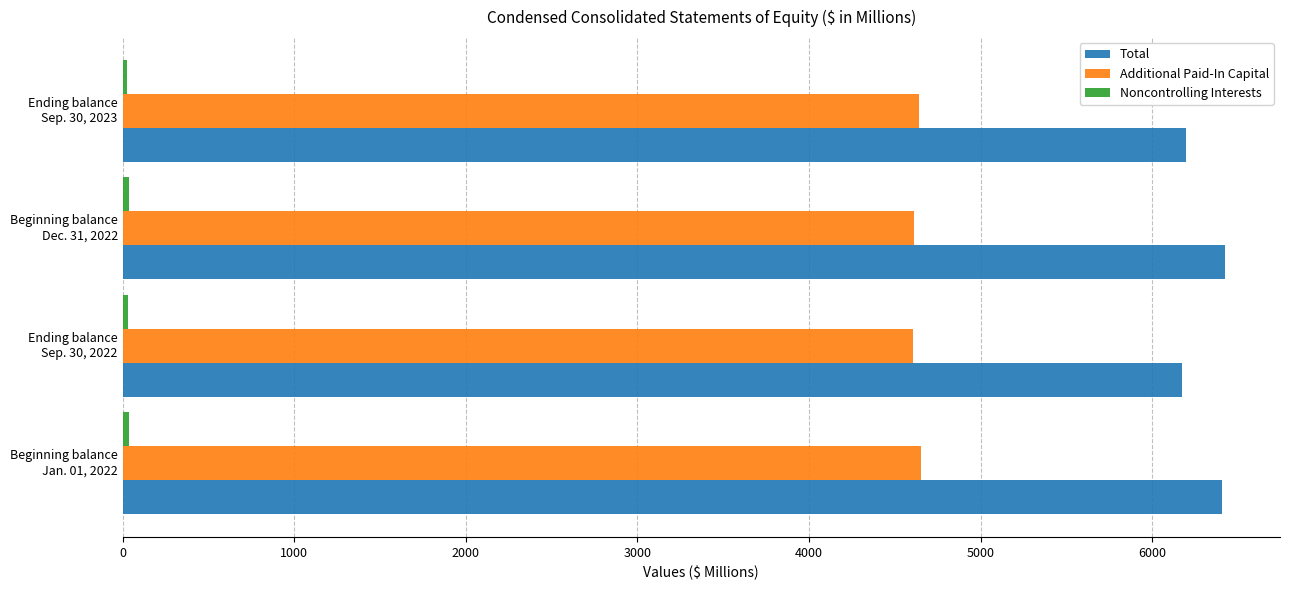

What is the greatest value displayed?

6422.6